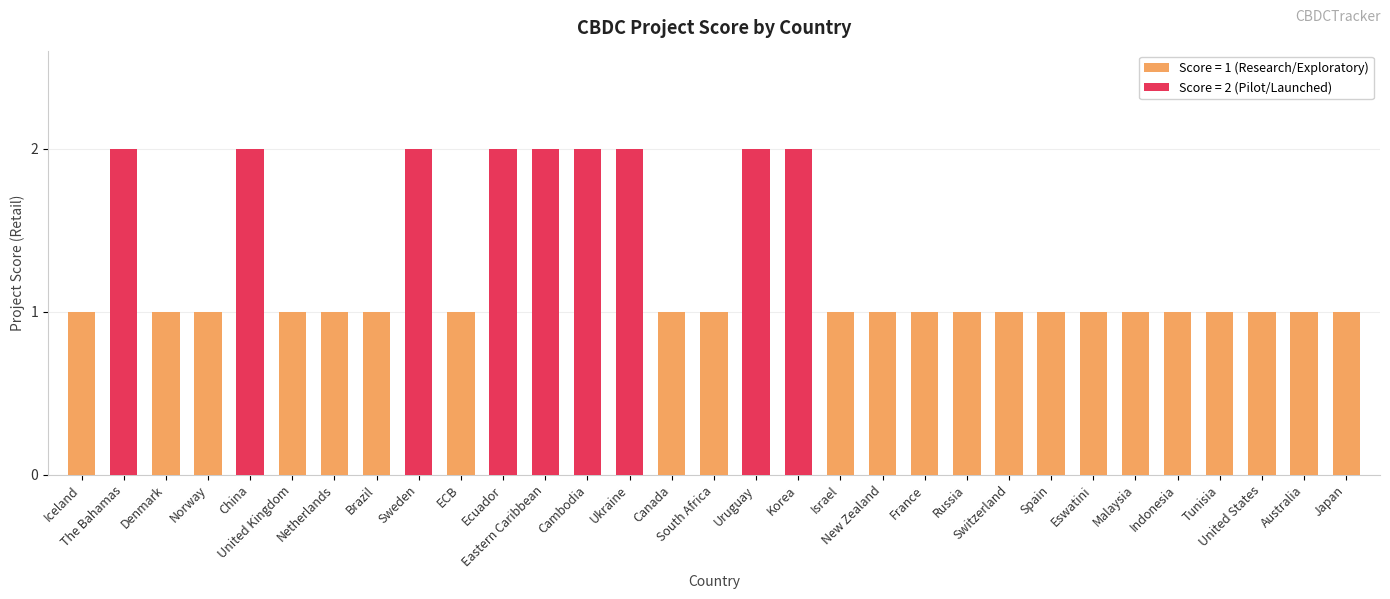

Reading left to right, extract all data points from this chart.

1	2	1	1	2	1	1	1	2	1	2	2	2	2	1	1	2	2	1	1	1	1	1	1	1	1	1	1	1	1	1